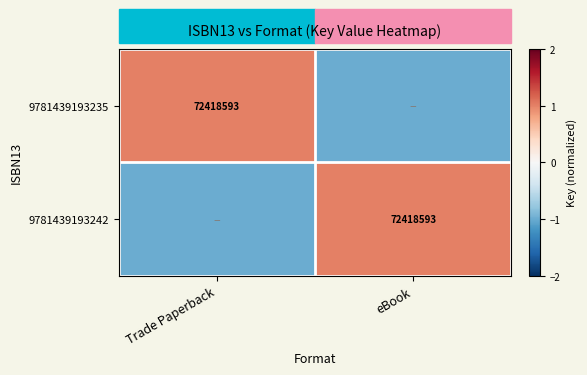

Is it true that 9781439193242 equals 110851965 at eBook?

False